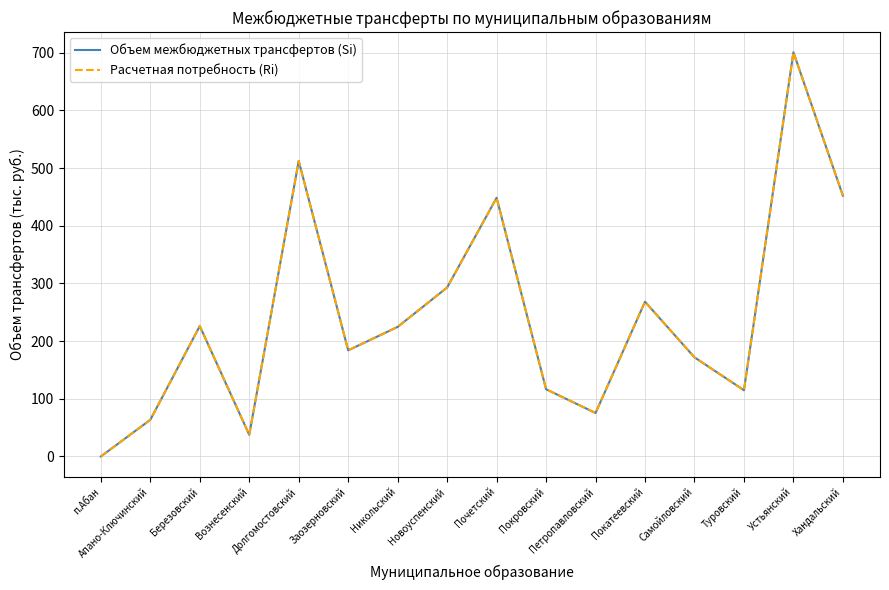

How many data points in Объем межбюджетных трансфертов (Si) are less than 224?

8